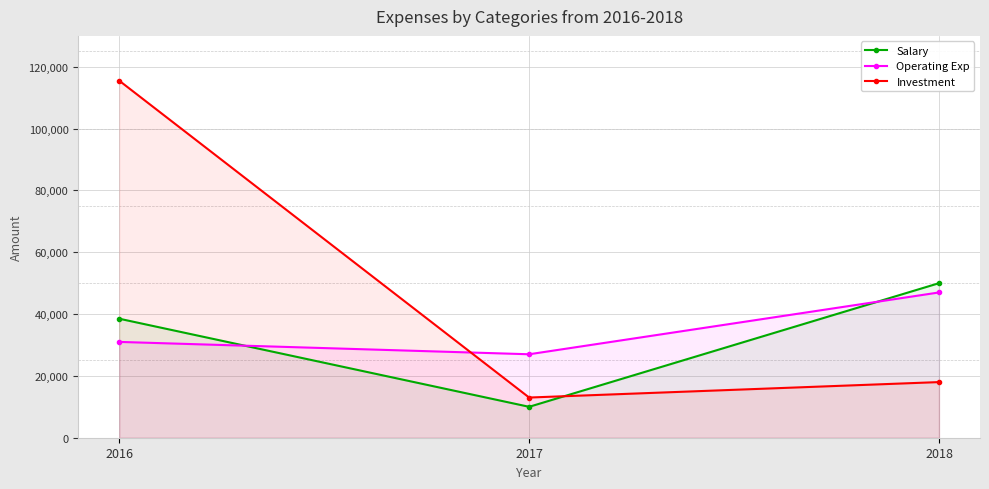

Is the value of Salary at 2017 greater than the value of Investment at 2018?

No